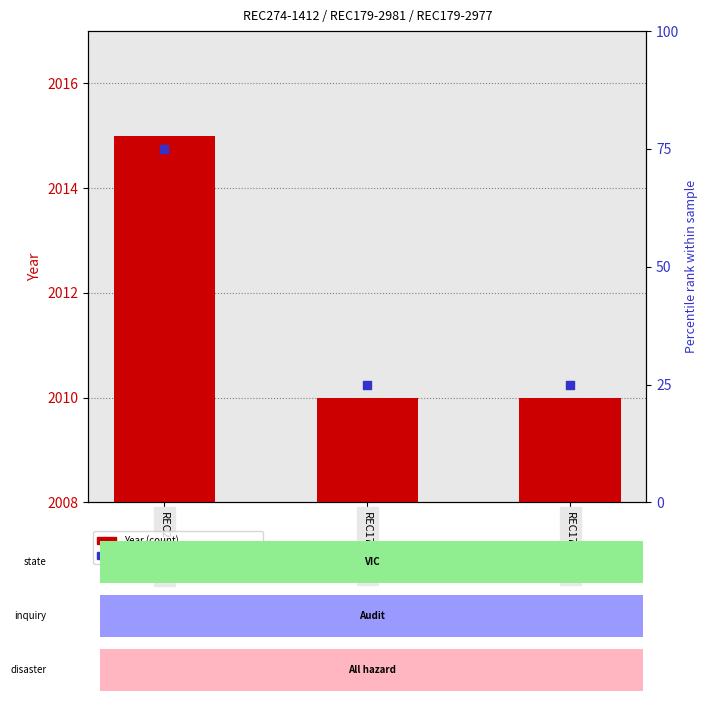

Which series contains the lowest Y value?

Percentile rank within sample